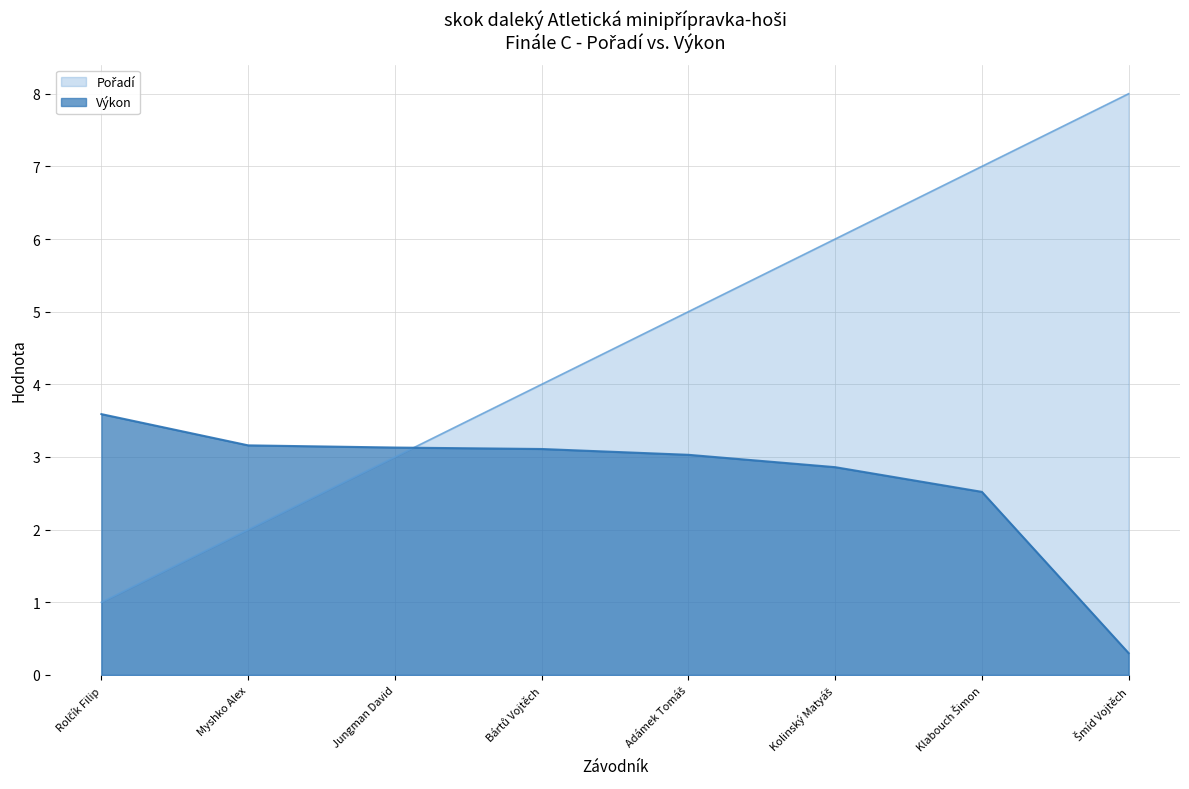

How many times do Výkon and Pořadí cross each other?

1